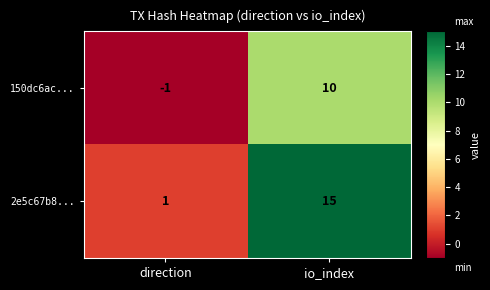

How many categories are shown in the chart?

2